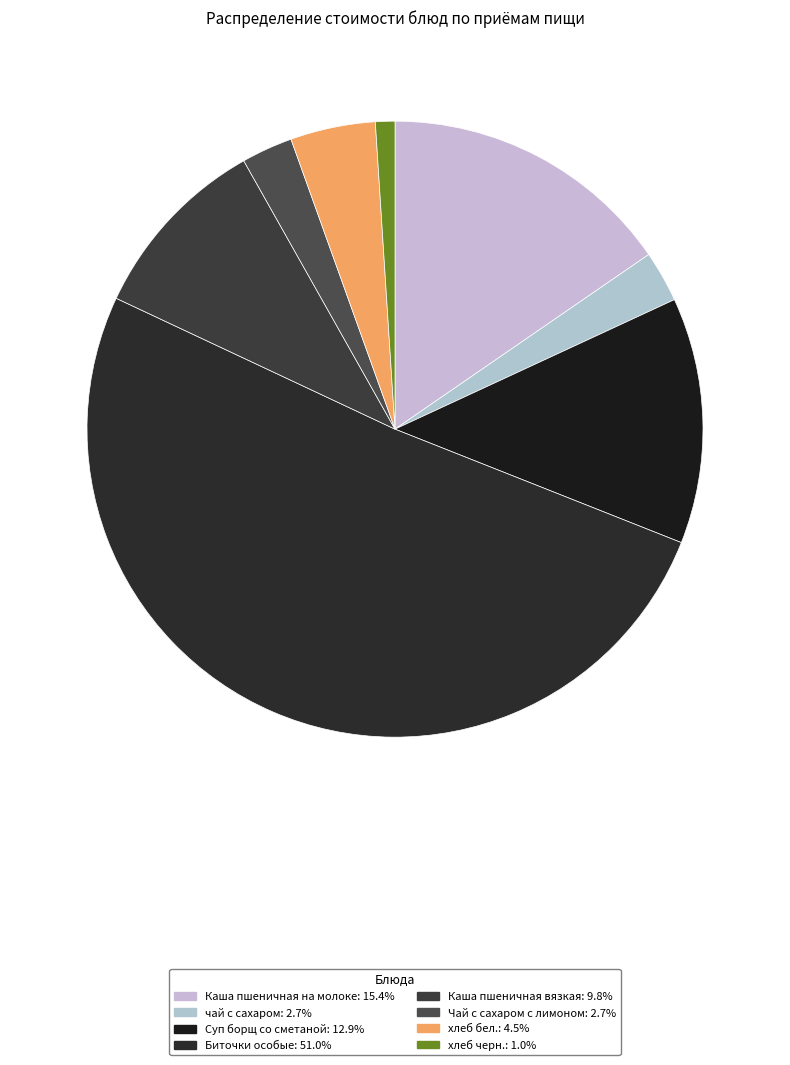

Is there any slice that represents more than half of the pie?

Yes